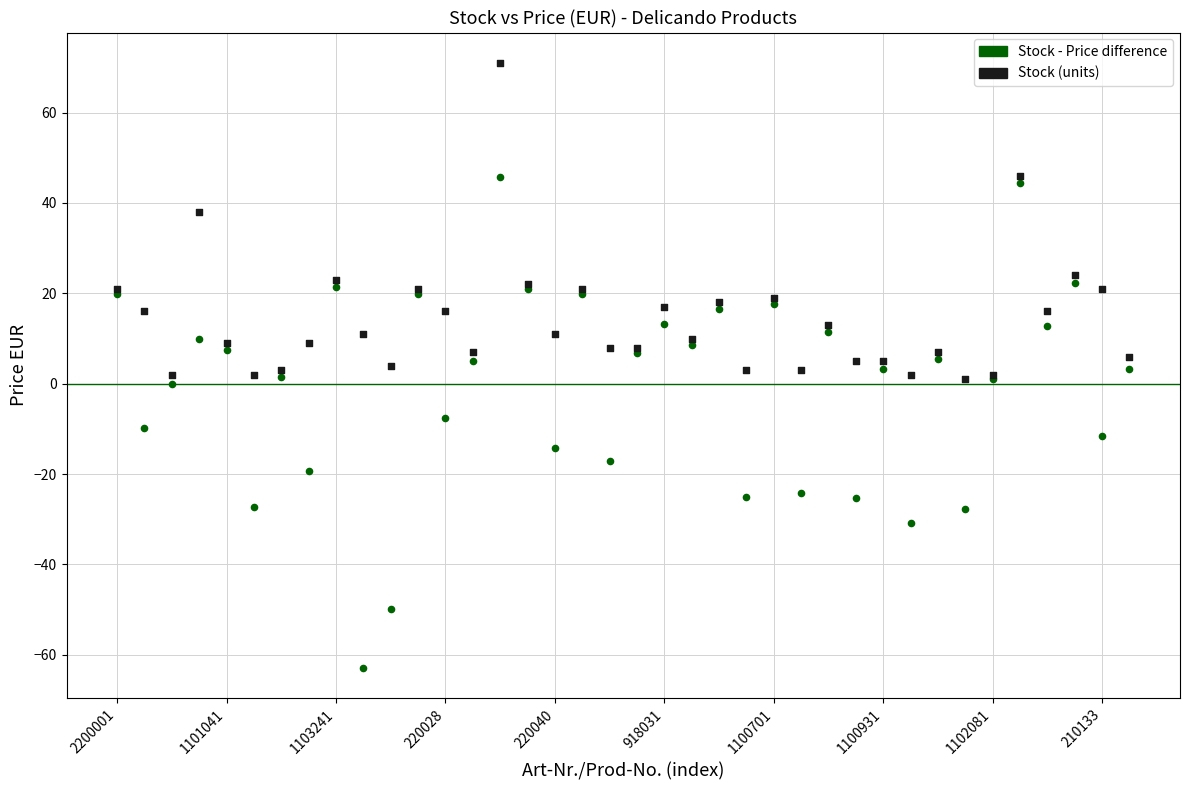

Which series has the widest spread of Y values?

Stock - Price difference